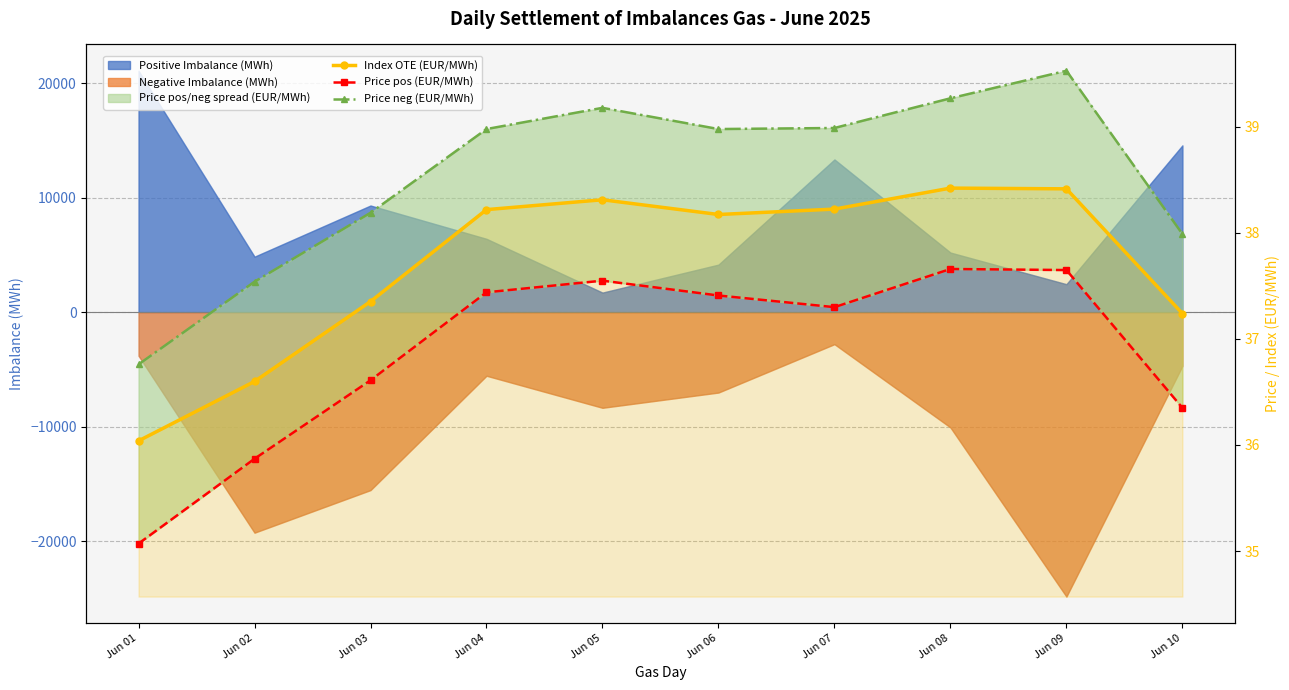

At which category does Price pos (EUR/MWh) reach its first local peak?

Jun 05